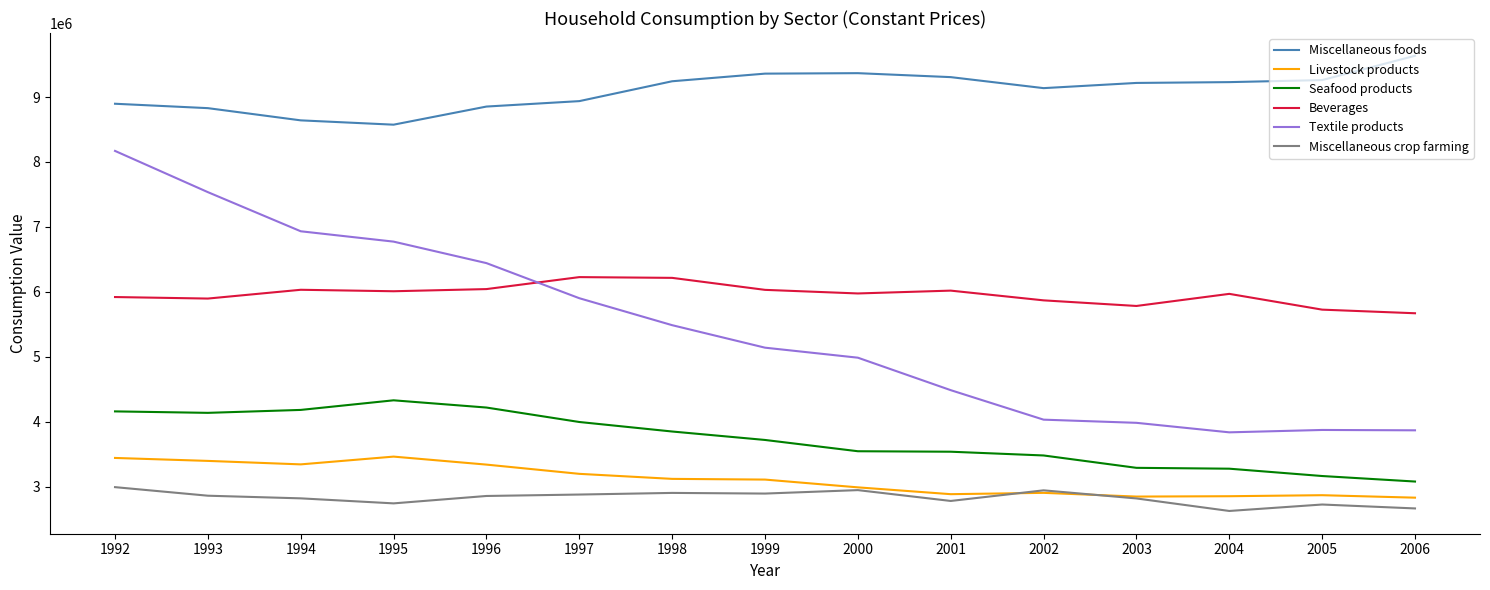

Which series has the largest total across all categories?

Miscellaneous foods